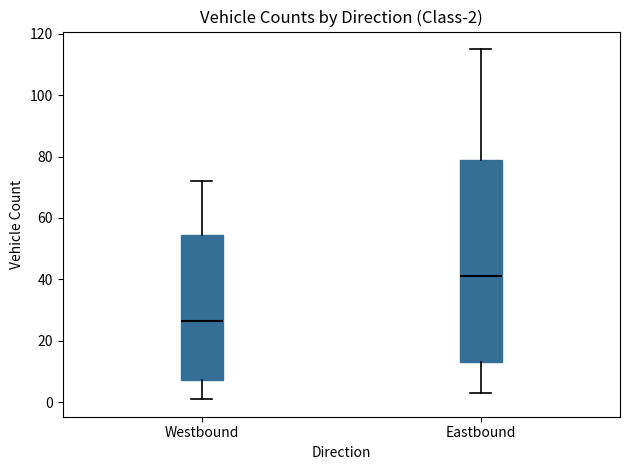

Which box's median line is the lowest?

Westbound